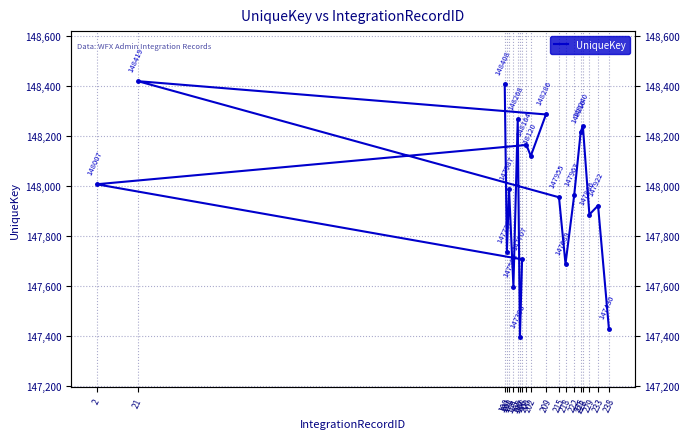

What is the difference between the values at 200 and 194?

566